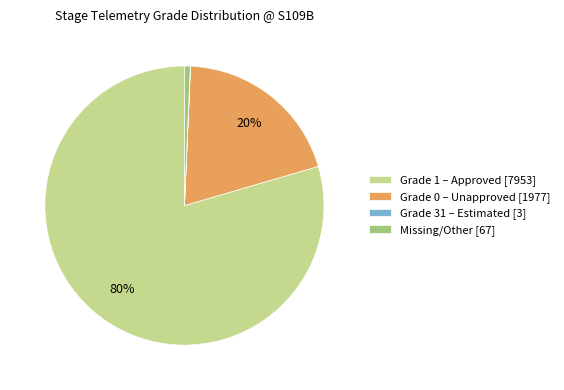

To the nearest percent, what portion does Missing/Other [67] represent?

1%